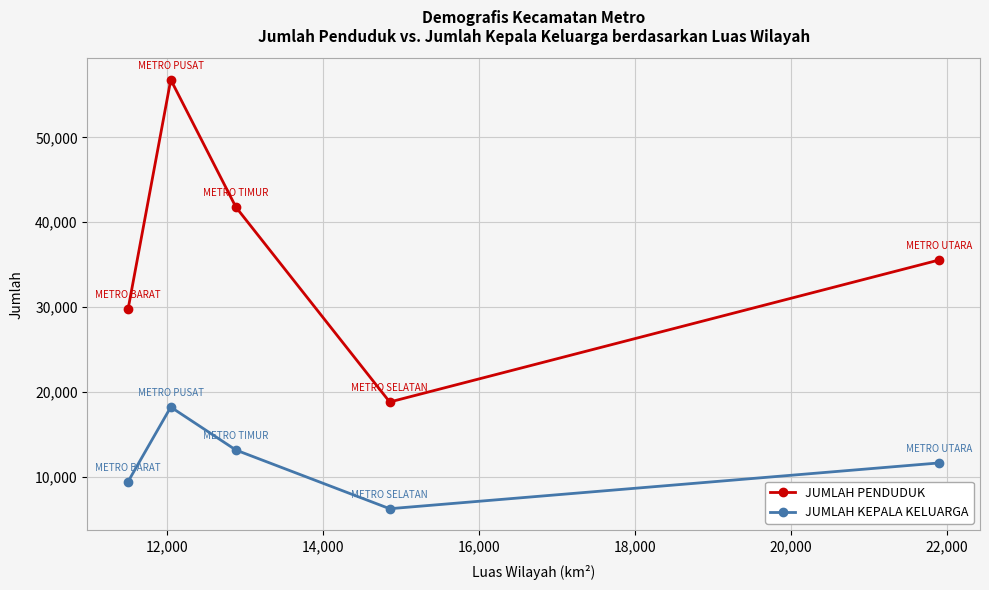

What is the minimum value shown in the chart?

6234